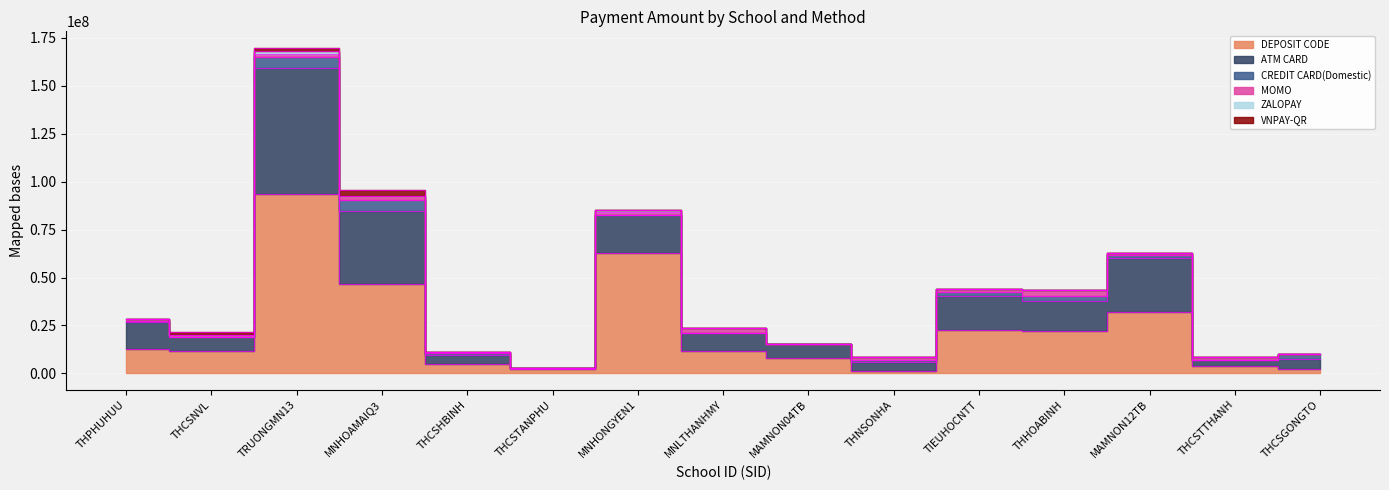

Count the number of data series in this chart.

6